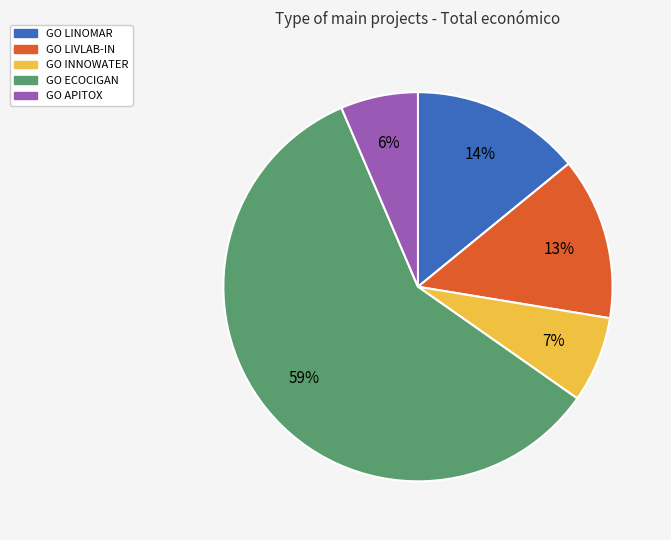

Does any single category account for the majority?

Yes